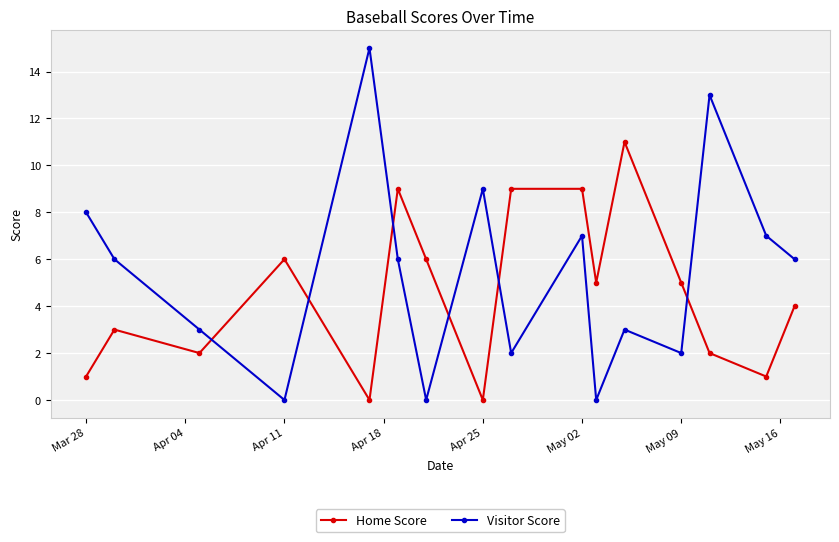

Which series has the largest range (max minus min)?

Visitor Score